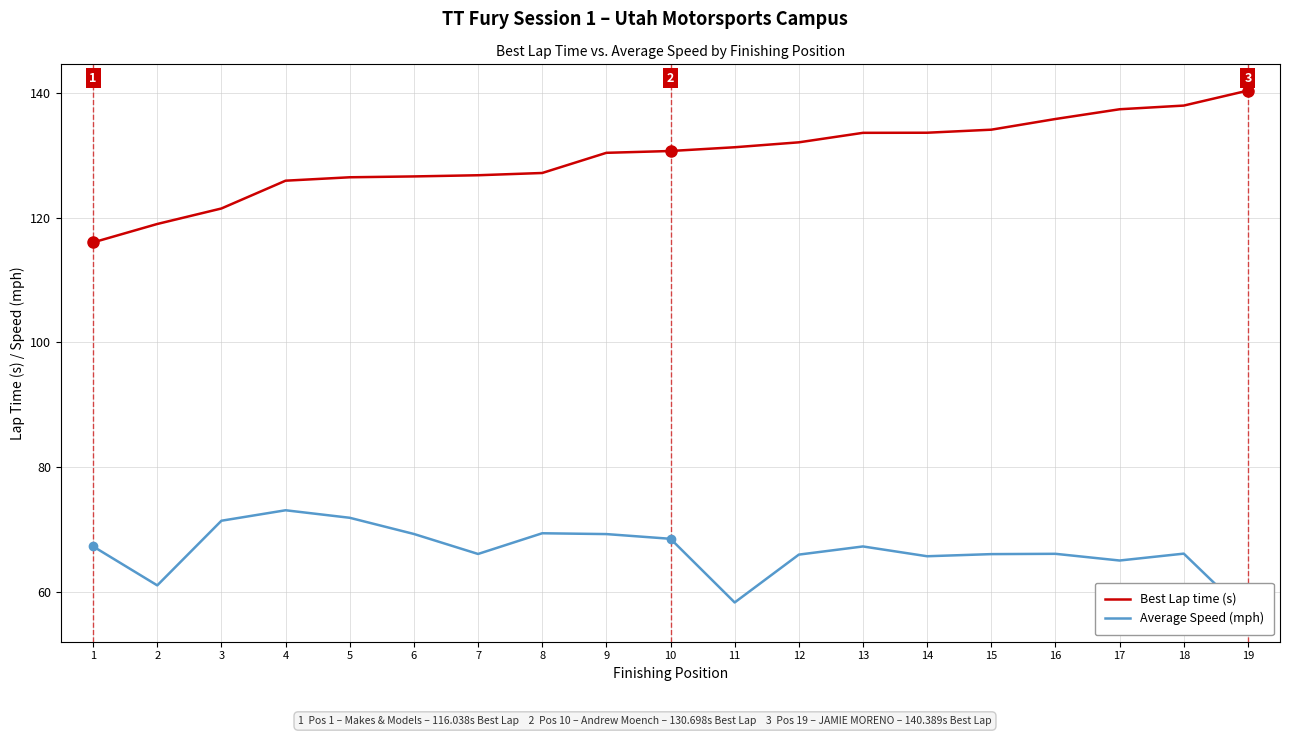

How many data points in Best Lap time (s) are less than 130?

8